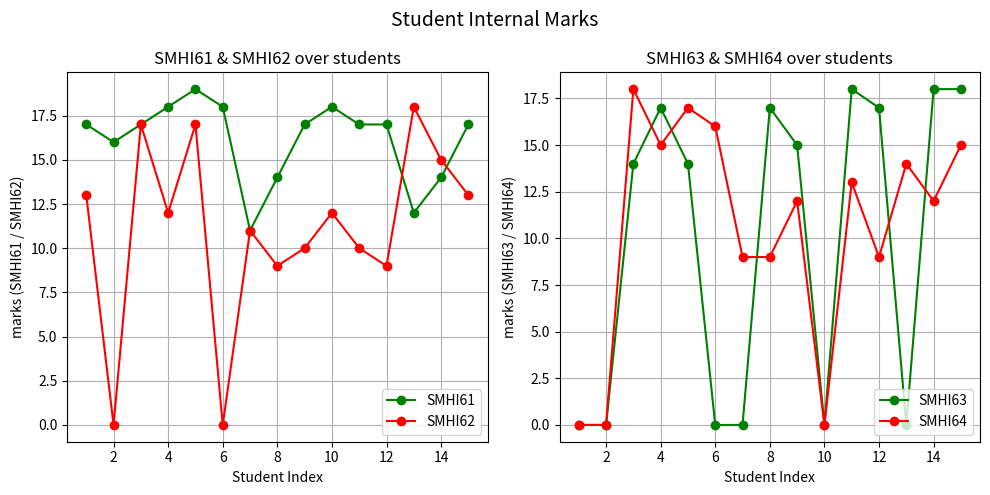

What are all the series names shown in the legend?

SMHI61, SMHI62, SMHI63, SMHI64